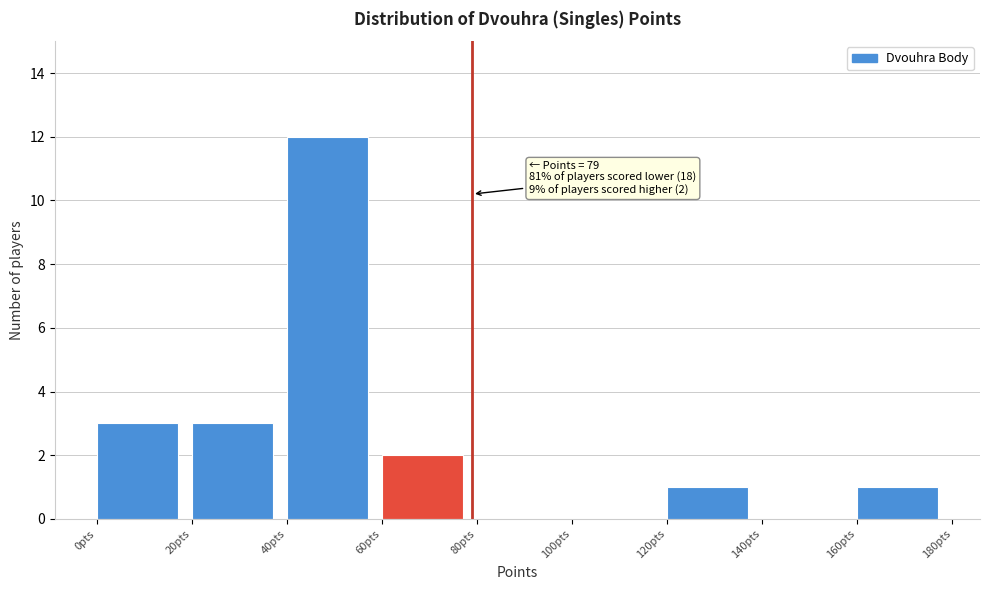

Over which range of the x-axis is the bar tallest?

40 to 60